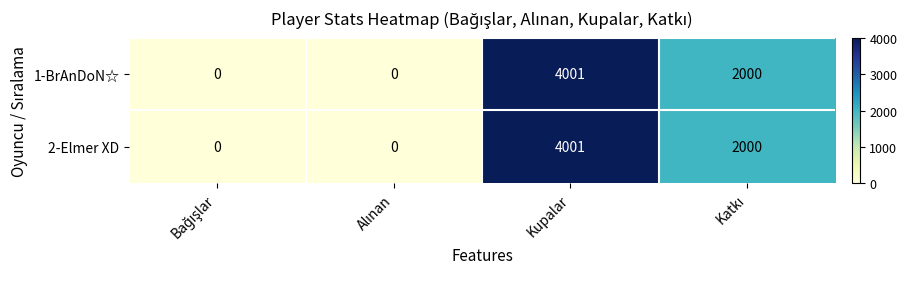

What value does the 2-Elmer XD series have at Kupalar, to the nearest 50?

4000